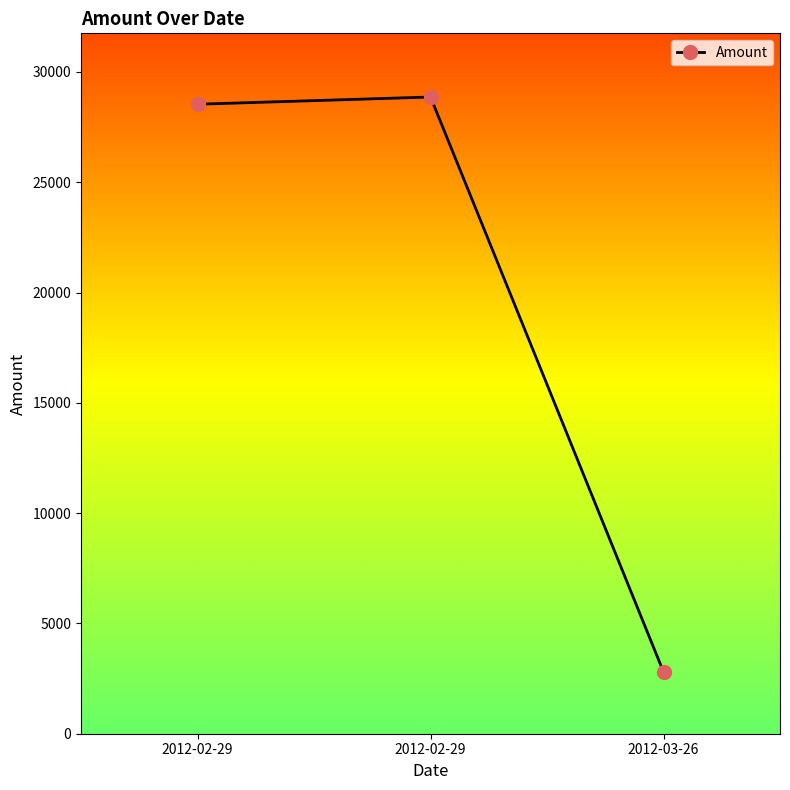

What is the difference between the values at 2012-02-29 and 2012-03-26?

26064